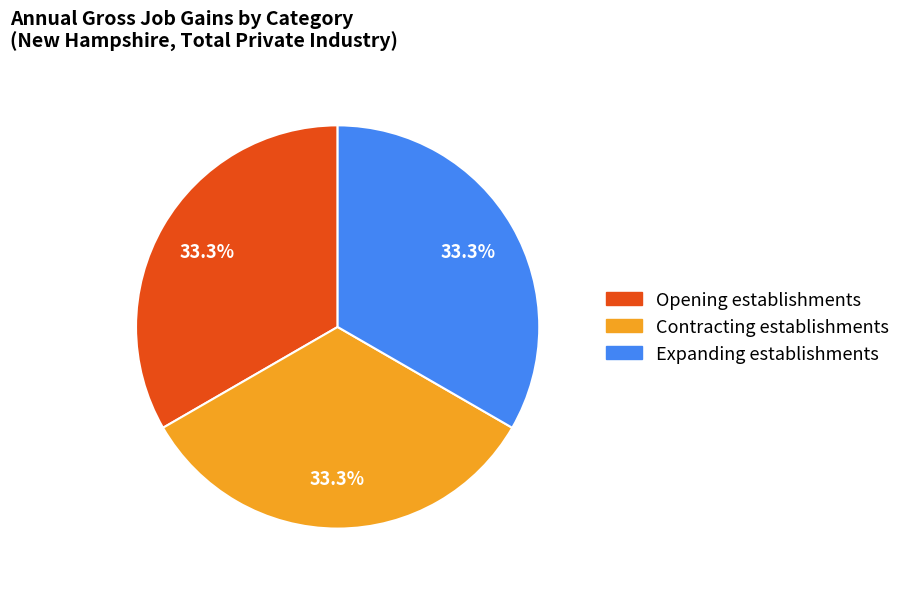

Is there a majority slice in this chart?

No